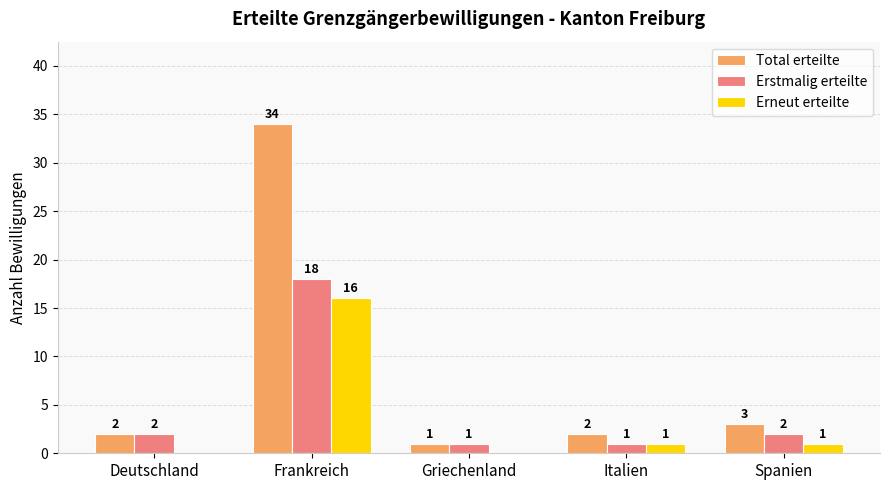

Which series has the largest total across all categories?

Total erteilte